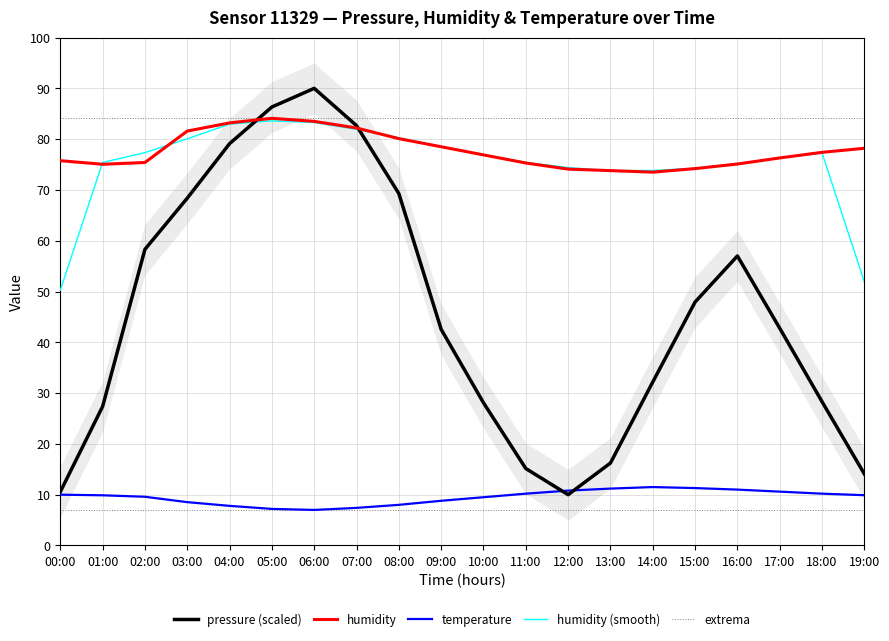

Which series changed the most between 00:00 and 18:00?

humidity (smooth)